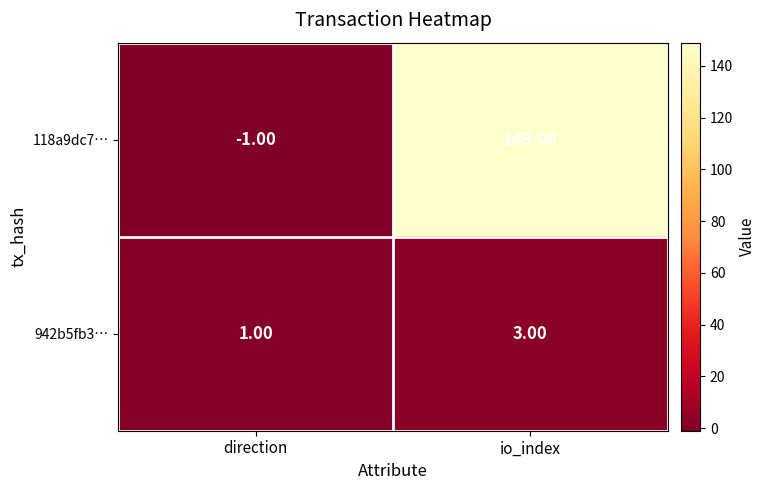

What is the sum of the 942b5fb3… values at direction and io_index?

4